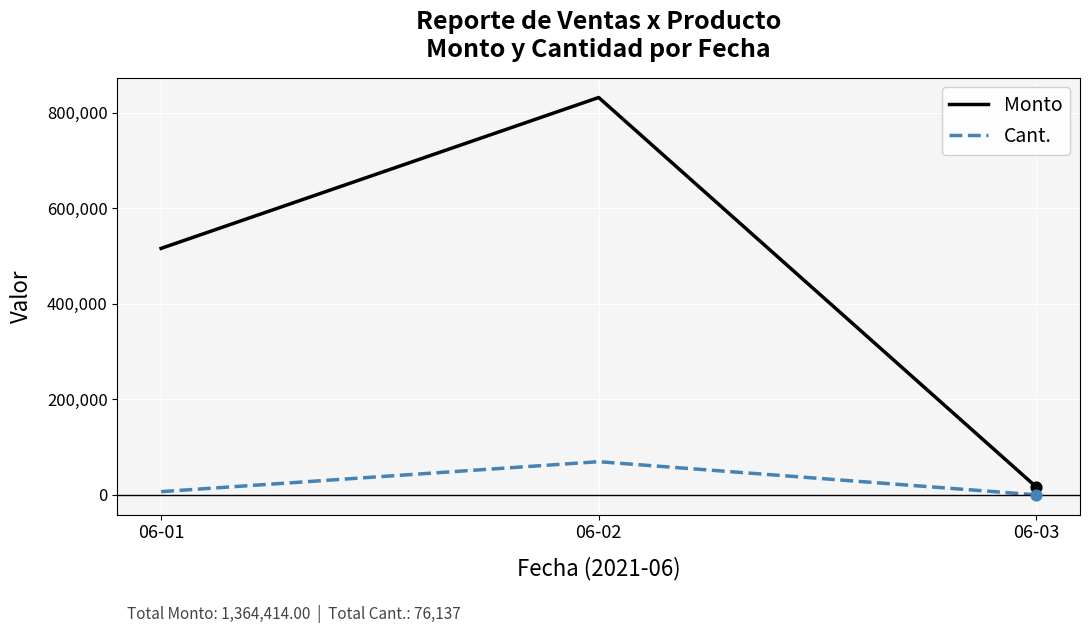

Is the value of Cant. at 06-02 greater than the value of Monto at 06-02?

No